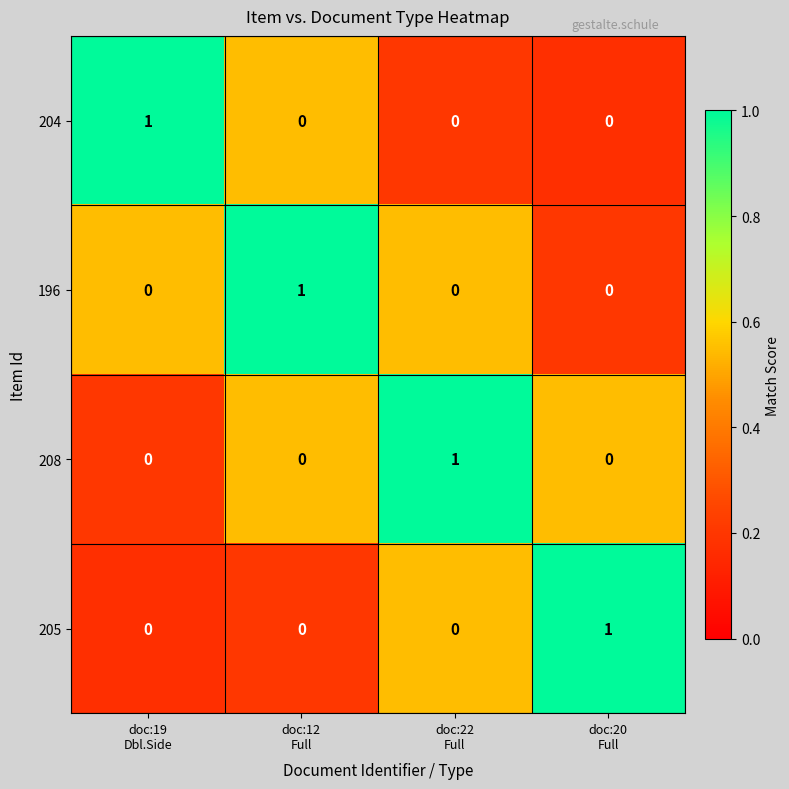

How many values in 196 are above zero?

1